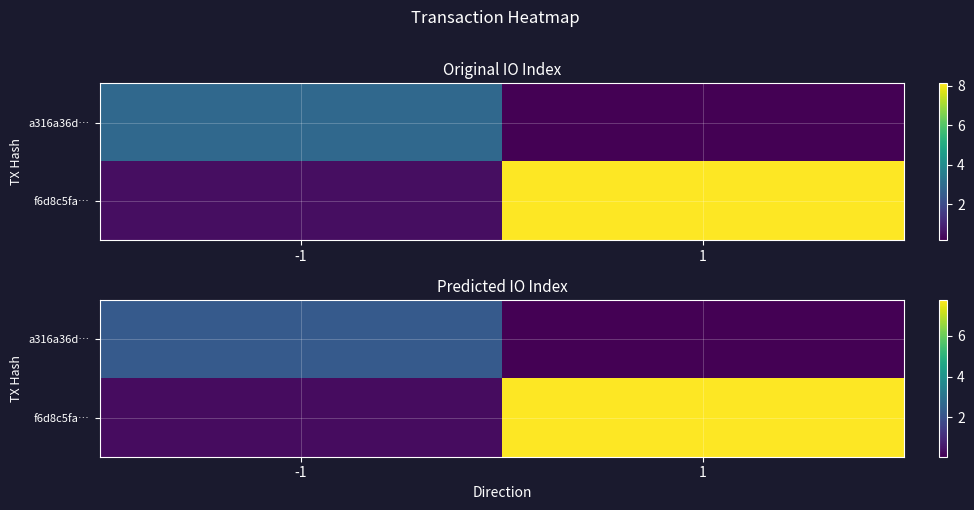

List the labels in order of row_0 value, smallest first.

1, -1